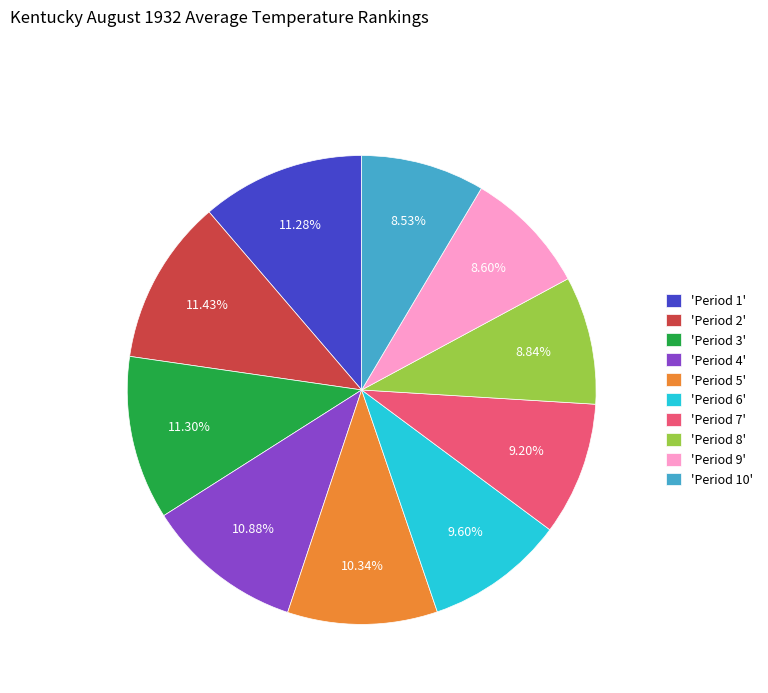

What is the ratio of the value at 'Period 1' to the value at 'Period 9'?

1.3